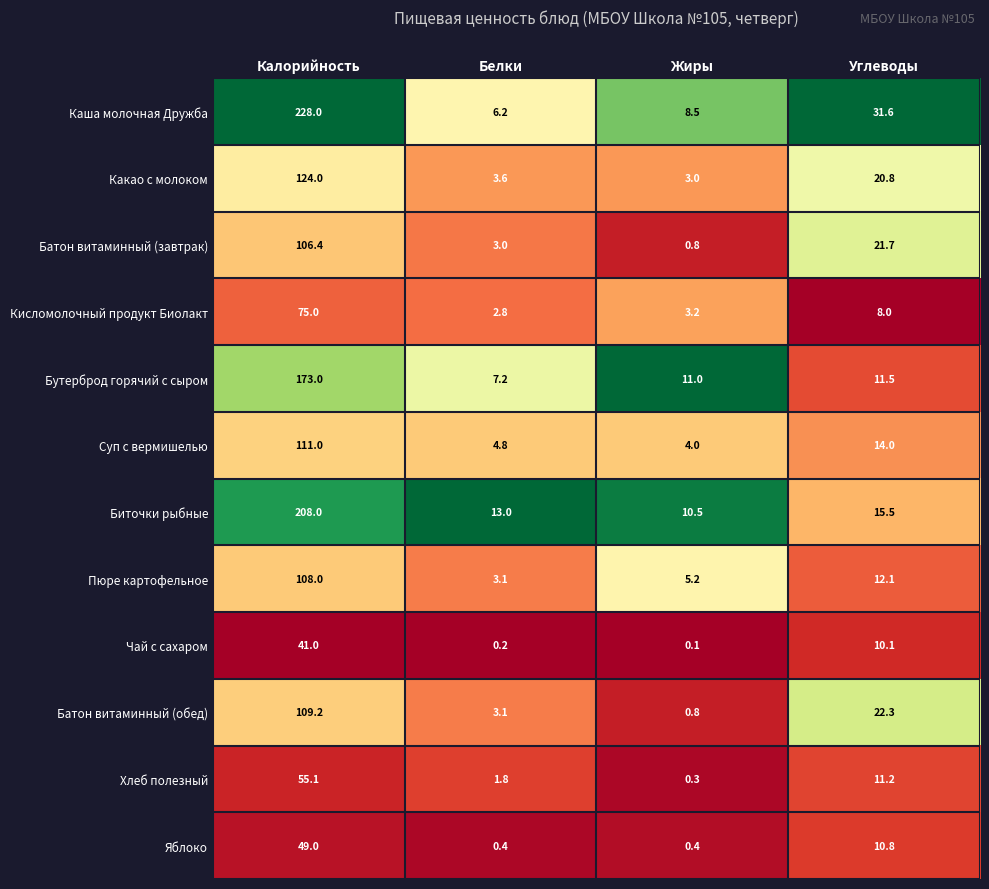

The Суп с вермишелью series shows 6.4 at Белки. True or false?

False